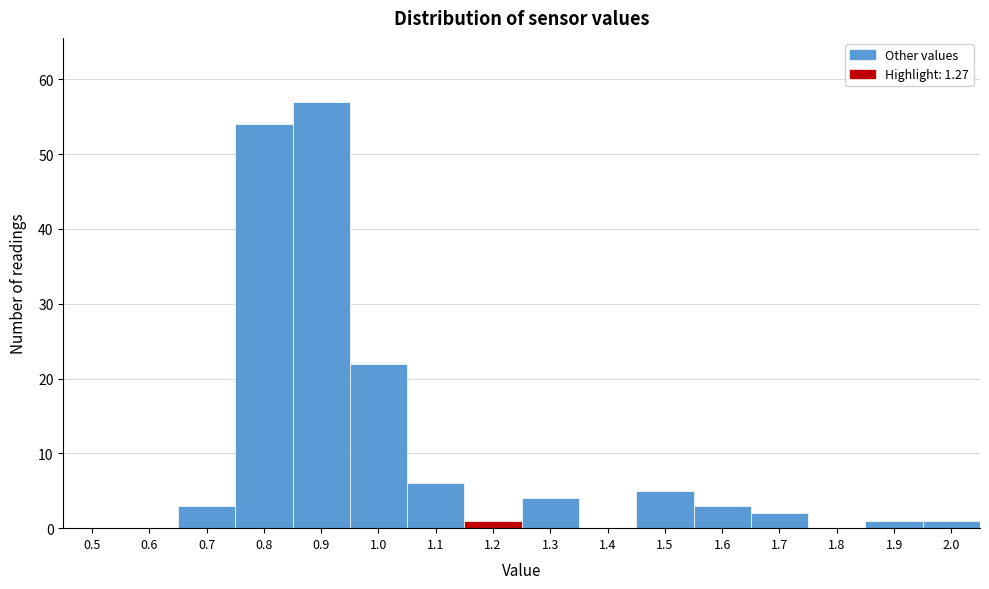

Reading left to right, transcribe all the data shown in this chart.

0.5=0	0.6=0	0.7=3	0.8=54	0.9=57	1.0=22	1.1=6	1.2=1	1.3=4	1.4=0	1.5=5	1.6=3	1.7=2	1.8=0	1.9=1	2.0=1